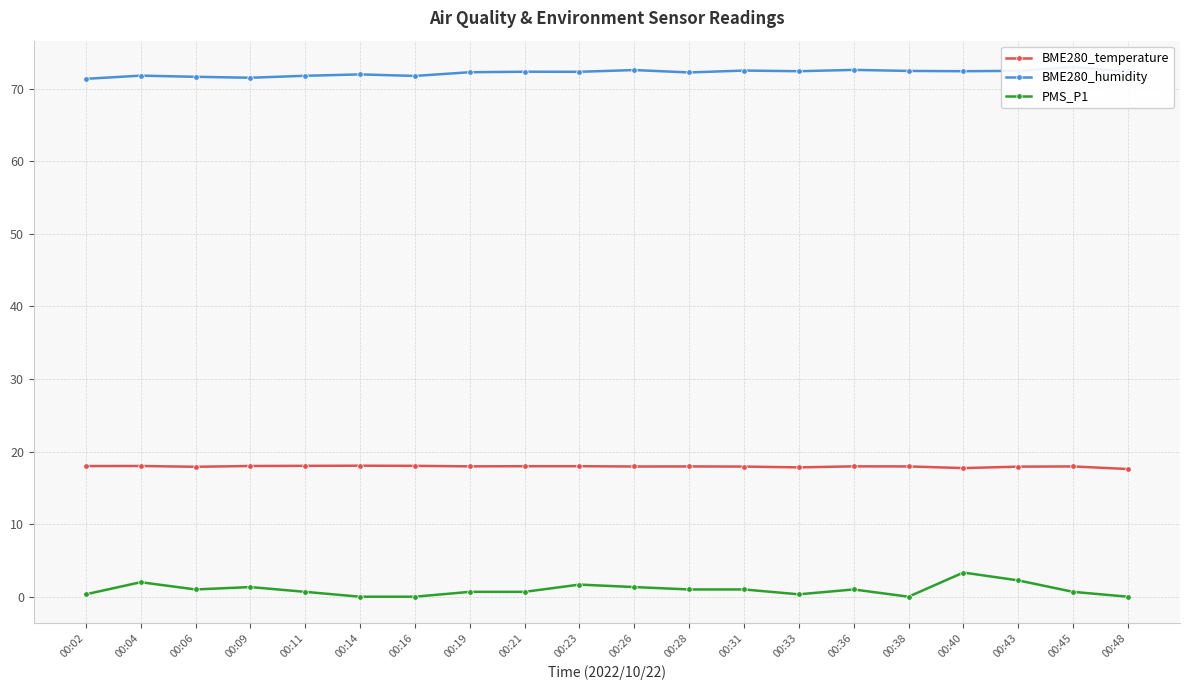

What is the value of the PMS_P1 point at the 1st from the left?

0.3